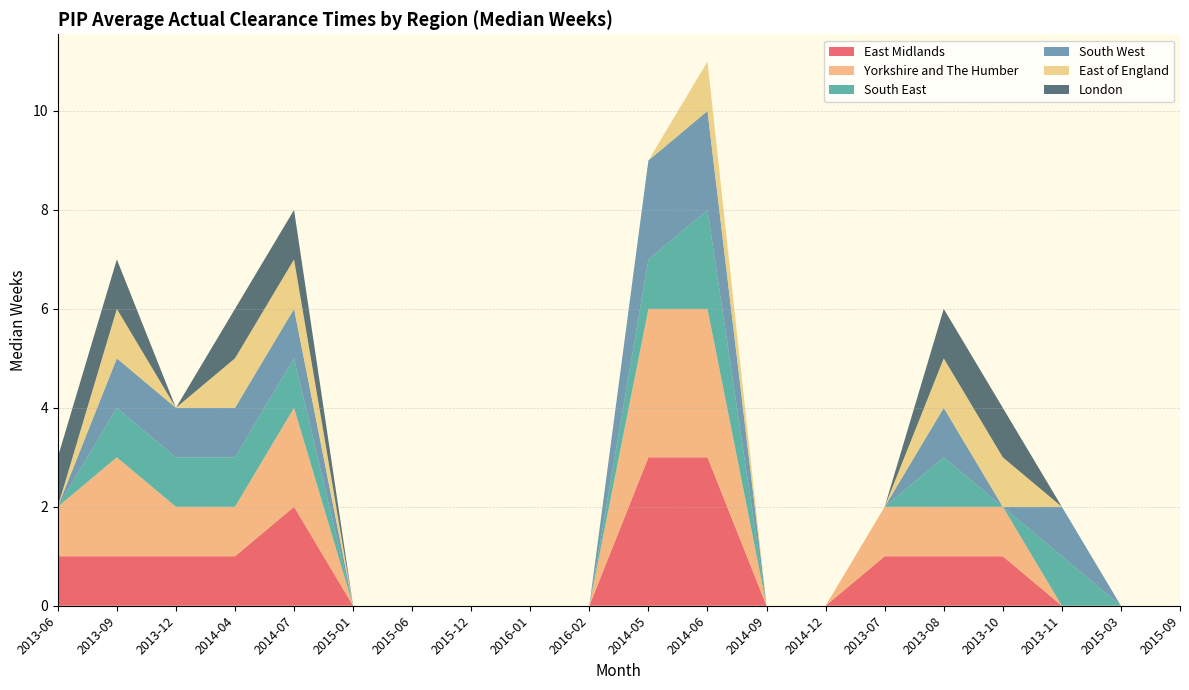

Reading left to right, transcribe all the data shown in this chart.

East Midlands: 2013-06=1	2013-09=1	2013-12=1	2014-04=1	2014-07=2	2015-01=0	2015-06=0	2015-12=0	2016-01=0	2016-02=0	2014-05=3	2014-06=3	2014-09=0	2014-12=0	2013-07=1	2013-08=1	2013-10=1	2013-11=0	2015-03=0	2015-09=0
Yorkshire and The Humber: 2013-06=1	2013-09=2	2013-12=1	2014-04=1	2014-07=2	2015-01=0	2015-06=0	2015-12=0	2016-01=0	2016-02=0	2014-05=3	2014-06=3	2014-09=0	2014-12=0	2013-07=1	2013-08=1	2013-10=1	2013-11=0	2015-03=0	2015-09=0
South East: 2013-06=0	2013-09=1	2013-12=1	2014-04=1	2014-07=1	2015-01=0	2015-06=0	2015-12=0	2016-01=0	2016-02=0	2014-05=1	2014-06=2	2014-09=0	2014-12=0	2013-07=0	2013-08=1	2013-10=0	2013-11=1	2015-03=0	2015-09=0
South West: 2013-06=0	2013-09=1	2013-12=1	2014-04=1	2014-07=1	2015-01=0	2015-06=0	2015-12=0	2016-01=0	2016-02=0	2014-05=2	2014-06=2	2014-09=0	2014-12=0	2013-07=0	2013-08=1	2013-10=0	2013-11=1	2015-03=0	2015-09=0
East of England: 2013-06=0	2013-09=1	2013-12=0	2014-04=1	2014-07=1	2015-01=0	2015-06=0	2015-12=0	2016-01=0	2016-02=0	2014-05=0	2014-06=1	2014-09=0	2014-12=0	2013-07=0	2013-08=1	2013-10=1	2013-11=0	2015-03=0	2015-09=0
London: 2013-06=1	2013-09=1	2013-12=0	2014-04=1	2014-07=1	2015-01=0	2015-06=0	2015-12=0	2016-01=0	2016-02=0	2014-05=0	2014-06=0	2014-09=0	2014-12=0	2013-07=0	2013-08=1	2013-10=1	2013-11=0	2015-03=0	2015-09=0